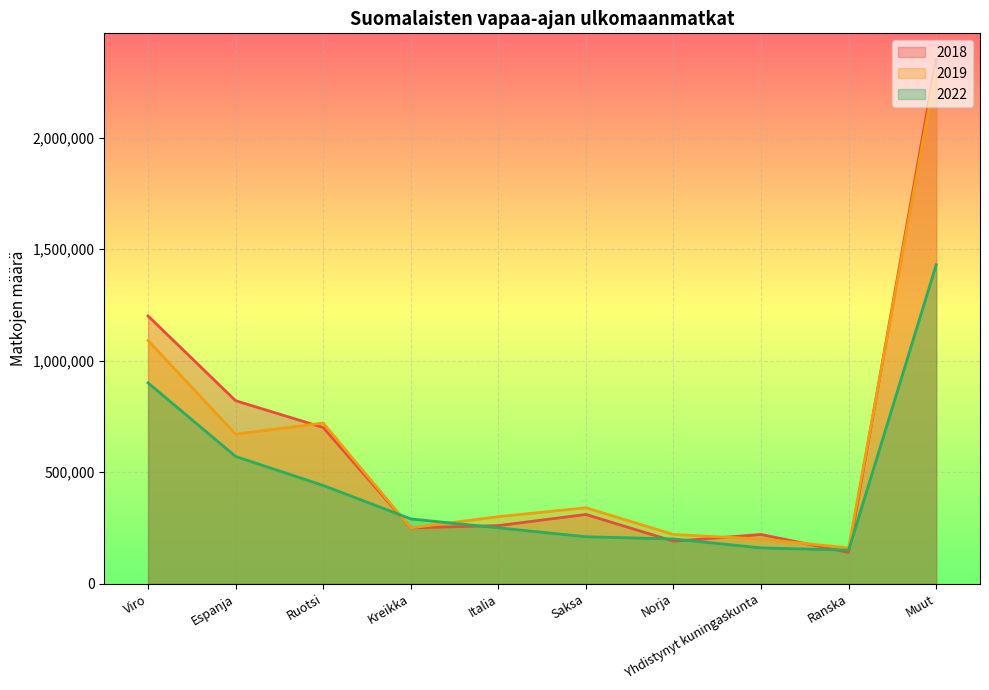

Rank the series by their maximum value, from highest to lowest.

2018, 2019, 2022